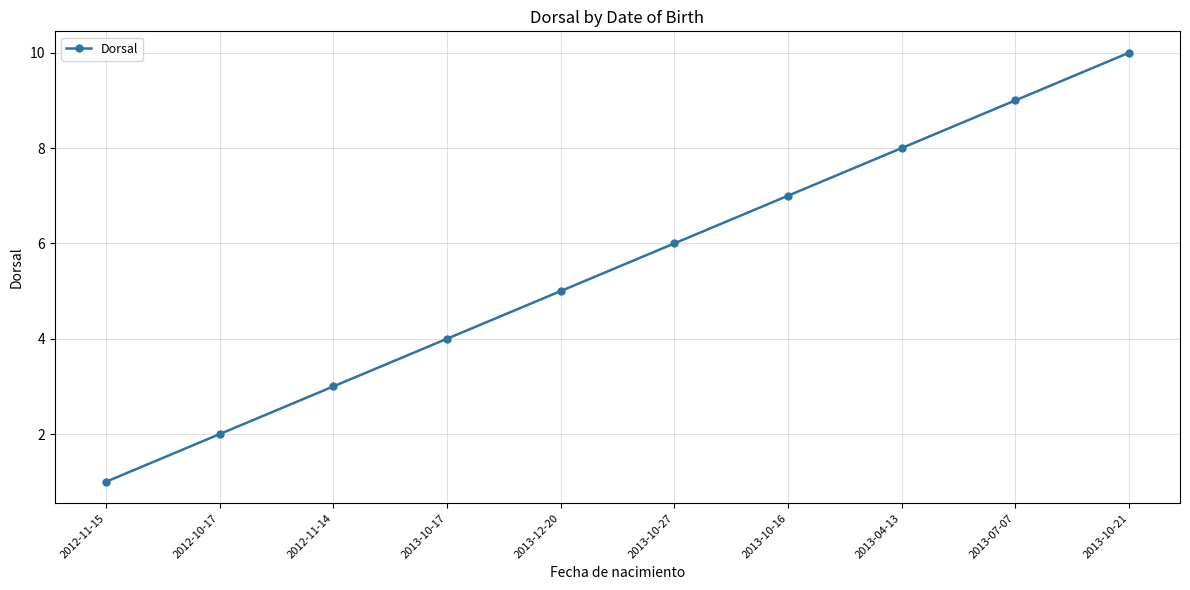

The value at 2012-11-14 is 3. True or false?

True